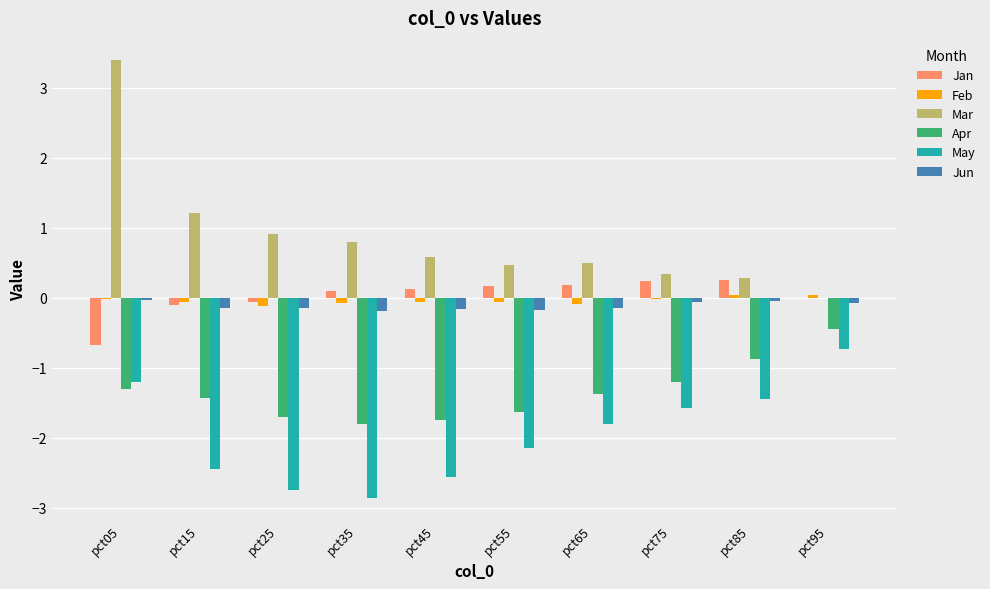

Is the value of Jun at pct85 greater than the value of May at pct25?

Yes